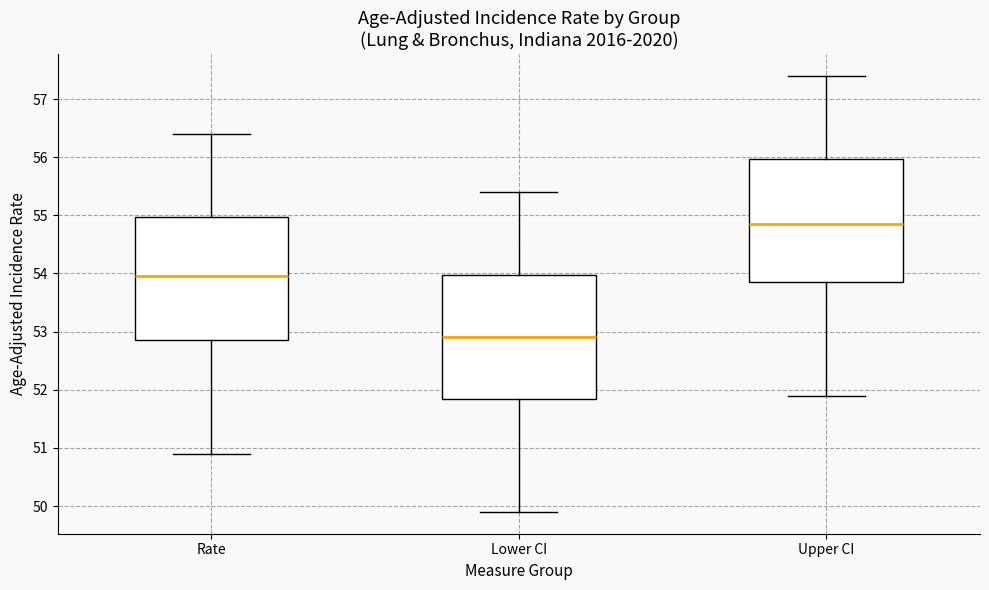

Which box's median line is the highest?

Upper CI